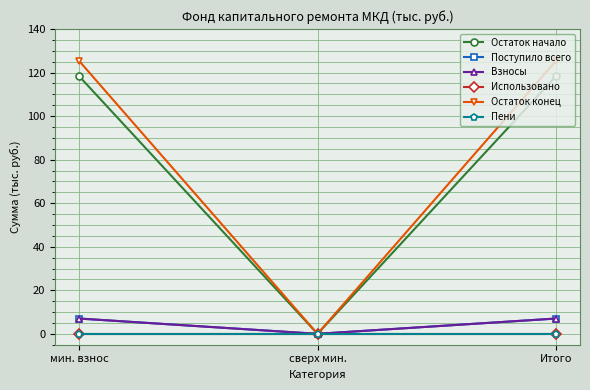

Is it true that Остаток конец equals 125.5 at Итого?

True